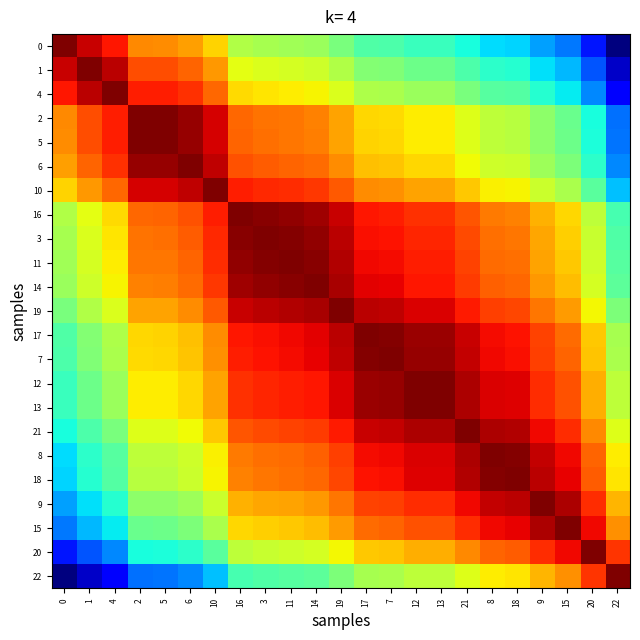

Reading right to left, what are all the values shown in this chart?

0: 22=0.0	20=0.1	15=0.2	9=0.3	18=0.3	8=0.3	21=0.4	13=0.4	12=0.4	7=0.4	17=0.4	19=0.5	14=0.5	11=0.5	3=0.6	16=0.6	10=0.7	6=0.7	5=0.8	2=0.8	4=0.9	1=0.9	0=1.0
1: 22=0.1	20=0.2	15=0.3	9=0.3	18=0.4	8=0.4	21=0.4	13=0.5	12=0.5	7=0.5	17=0.5	19=0.6	14=0.6	11=0.6	3=0.6	16=0.6	10=0.7	6=0.8	5=0.8	2=0.8	4=0.9	1=1.0	0=0.9
4: 22=0.1	20=0.3	15=0.4	9=0.4	18=0.5	8=0.5	21=0.5	13=0.5	12=0.5	7=0.6	17=0.6	19=0.6	14=0.7	11=0.7	3=0.7	16=0.7	10=0.8	6=0.9	5=0.9	2=0.9	4=1.0	1=0.9	0=0.9
2: 22=0.2	20=0.4	15=0.5	9=0.5	18=0.6	8=0.6	21=0.6	13=0.7	12=0.7	7=0.7	17=0.7	19=0.7	14=0.8	11=0.8	3=0.8	16=0.8	10=0.9	6=1.0	5=1.0	2=1.0	4=0.9	1=0.8	0=0.8
5: 22=0.2	20=0.4	15=0.5	9=0.5	18=0.6	8=0.6	21=0.6	13=0.7	12=0.7	7=0.7	17=0.7	19=0.7	14=0.8	11=0.8	3=0.8	16=0.8	10=0.9	6=1.0	5=1.0	2=1.0	4=0.9	1=0.8	0=0.8
6: 22=0.3	20=0.4	15=0.5	9=0.5	18=0.6	8=0.6	21=0.6	13=0.7	12=0.7	7=0.7	17=0.7	19=0.8	14=0.8	11=0.8	3=0.8	16=0.8	10=0.9	6=1.0	5=1.0	2=1.0	4=0.9	1=0.8	0=0.7
10: 22=0.3	20=0.5	15=0.6	9=0.6	18=0.6	8=0.7	21=0.7	13=0.7	12=0.7	7=0.8	17=0.8	19=0.8	14=0.9	11=0.9	3=0.9	16=0.9	10=1.0	6=0.9	5=0.9	2=0.9	4=0.8	1=0.7	0=0.7
16: 22=0.4	20=0.6	15=0.7	9=0.7	18=0.8	8=0.8	21=0.8	13=0.9	12=0.9	7=0.9	17=0.9	19=0.9	14=1.0	11=1.0	3=1.0	16=1.0	10=0.9	6=0.8	5=0.8	2=0.8	4=0.7	1=0.6	0=0.6
3: 22=0.4	20=0.6	15=0.7	9=0.7	18=0.8	8=0.8	21=0.8	13=0.9	12=0.9	7=0.9	17=0.9	19=0.9	14=1.0	11=1.0	3=1.0	16=1.0	10=0.9	6=0.8	5=0.8	2=0.8	4=0.7	1=0.6	0=0.6
11: 22=0.5	20=0.6	15=0.7	9=0.7	18=0.8	8=0.8	21=0.8	13=0.9	12=0.9	7=0.9	17=0.9	19=1.0	14=1.0	11=1.0	3=1.0	16=1.0	10=0.9	6=0.8	5=0.8	2=0.8	4=0.7	1=0.6	0=0.5
14: 22=0.5	20=0.6	15=0.7	9=0.7	18=0.8	8=0.8	21=0.8	13=0.9	12=0.9	7=0.9	17=0.9	19=1.0	14=1.0	11=1.0	3=1.0	16=1.0	10=0.9	6=0.8	5=0.8	2=0.8	4=0.7	1=0.6	0=0.5
19: 22=0.5	20=0.6	15=0.7	9=0.8	18=0.8	8=0.8	21=0.9	13=0.9	12=0.9	7=0.9	17=0.9	19=1.0	14=1.0	11=1.0	3=0.9	16=0.9	10=0.8	6=0.8	5=0.7	2=0.7	4=0.6	1=0.6	0=0.5
17: 22=0.6	20=0.7	15=0.8	9=0.8	18=0.9	8=0.9	21=0.9	13=1.0	12=1.0	7=1.0	17=1.0	19=0.9	14=0.9	11=0.9	3=0.9	16=0.9	10=0.8	6=0.7	5=0.7	2=0.7	4=0.6	1=0.5	0=0.4
7: 22=0.6	20=0.7	15=0.8	9=0.8	18=0.9	8=0.9	21=0.9	13=1.0	12=1.0	7=1.0	17=1.0	19=0.9	14=0.9	11=0.9	3=0.9	16=0.9	10=0.8	6=0.7	5=0.7	2=0.7	4=0.6	1=0.5	0=0.4
12: 22=0.6	20=0.7	15=0.8	9=0.9	18=0.9	8=0.9	21=1.0	13=1.0	12=1.0	7=1.0	17=1.0	19=0.9	14=0.9	11=0.9	3=0.9	16=0.9	10=0.7	6=0.7	5=0.7	2=0.7	4=0.5	1=0.5	0=0.4
13: 22=0.6	20=0.7	15=0.8	9=0.9	18=0.9	8=0.9	21=1.0	13=1.0	12=1.0	7=1.0	17=1.0	19=0.9	14=0.9	11=0.9	3=0.9	16=0.9	10=0.7	6=0.7	5=0.7	2=0.7	4=0.5	1=0.5	0=0.4
21: 22=0.6	20=0.8	15=0.9	9=0.9	18=1.0	8=1.0	21=1.0	13=1.0	12=1.0	7=0.9	17=0.9	19=0.9	14=0.8	11=0.8	3=0.8	16=0.8	10=0.7	6=0.6	5=0.6	2=0.6	4=0.5	1=0.4	0=0.4
8: 22=0.7	20=0.8	15=0.9	9=0.9	18=1.0	8=1.0	21=1.0	13=0.9	12=0.9	7=0.9	17=0.9	19=0.8	14=0.8	11=0.8	3=0.8	16=0.8	10=0.7	6=0.6	5=0.6	2=0.6	4=0.5	1=0.4	0=0.3
18: 22=0.7	20=0.8	15=0.9	9=0.9	18=1.0	8=1.0	21=1.0	13=0.9	12=0.9	7=0.9	17=0.9	19=0.8	14=0.8	11=0.8	3=0.8	16=0.8	10=0.6	6=0.6	5=0.6	2=0.6	4=0.5	1=0.4	0=0.3
9: 22=0.7	20=0.9	15=1.0	9=1.0	18=0.9	8=0.9	21=0.9	13=0.9	12=0.9	7=0.8	17=0.8	19=0.8	14=0.7	11=0.7	3=0.7	16=0.7	10=0.6	6=0.5	5=0.5	2=0.5	4=0.4	1=0.3	0=0.3
15: 22=0.8	20=0.9	15=1.0	9=1.0	18=0.9	8=0.9	21=0.9	13=0.8	12=0.8	7=0.8	17=0.8	19=0.7	14=0.7	11=0.7	3=0.7	16=0.7	10=0.6	6=0.5	5=0.5	2=0.5	4=0.4	1=0.3	0=0.2
20: 22=0.9	20=1.0	15=0.9	9=0.9	18=0.8	8=0.8	21=0.8	13=0.7	12=0.7	7=0.7	17=0.7	19=0.6	14=0.6	11=0.6	3=0.6	16=0.6	10=0.5	6=0.4	5=0.4	2=0.4	4=0.3	1=0.2	0=0.1
22: 22=1.0	20=0.9	15=0.8	9=0.7	18=0.7	8=0.7	21=0.6	13=0.6	12=0.6	7=0.6	17=0.6	19=0.5	14=0.5	11=0.5	3=0.4	16=0.4	10=0.3	6=0.3	5=0.2	2=0.2	4=0.1	1=0.1	0=0.0